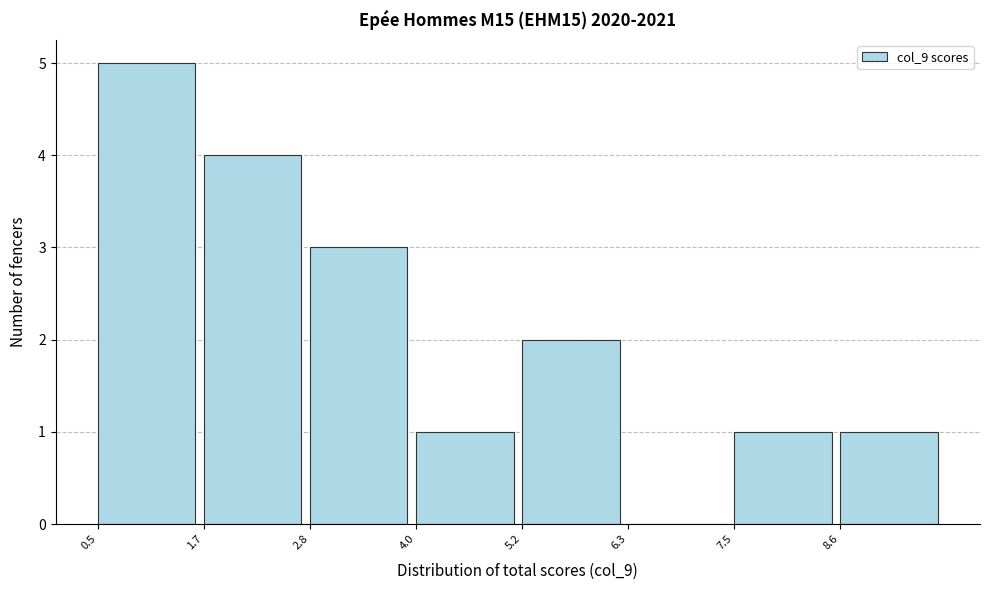

Reading left to right, list every bar in this chart as the range it spans on the x-axis followed by its height. Neither the bar edges nor the heights are printed on the chart, so give them approximately, as read against the axes.

0.6 to 1.6: 5
1.6 to 2.8: 4
2.8 to 4.0: 3
4.0 to 5.2: 1
5.2 to 6.4: 2
6.4 to 7.4: 0
7.4 to 8.6: 1
8.6 to 9.8: 1